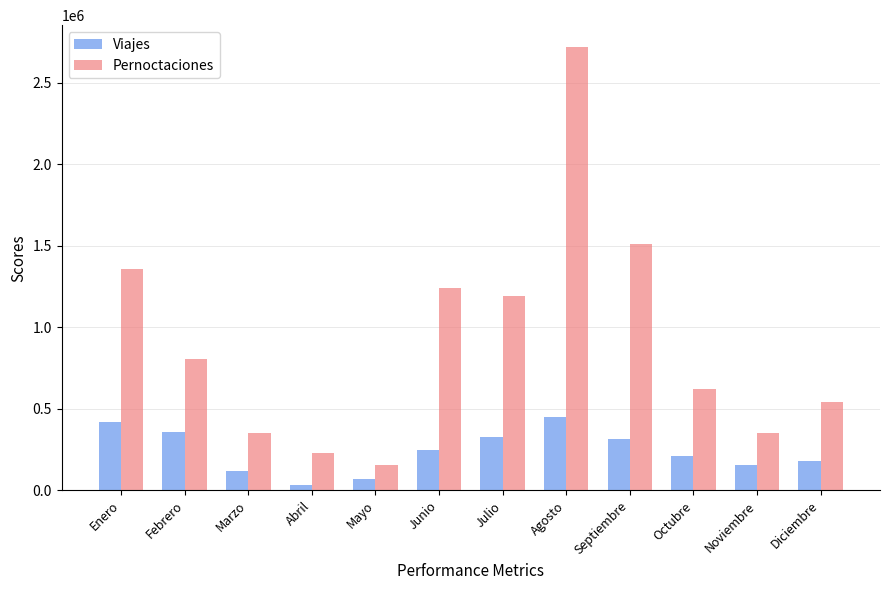

How many values in the Pernoctaciones series exceed 806101?

6